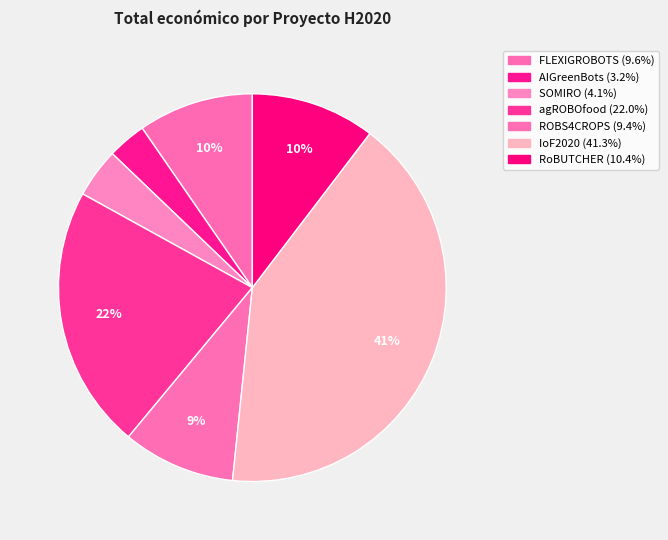

How many segments does this pie chart have?

7